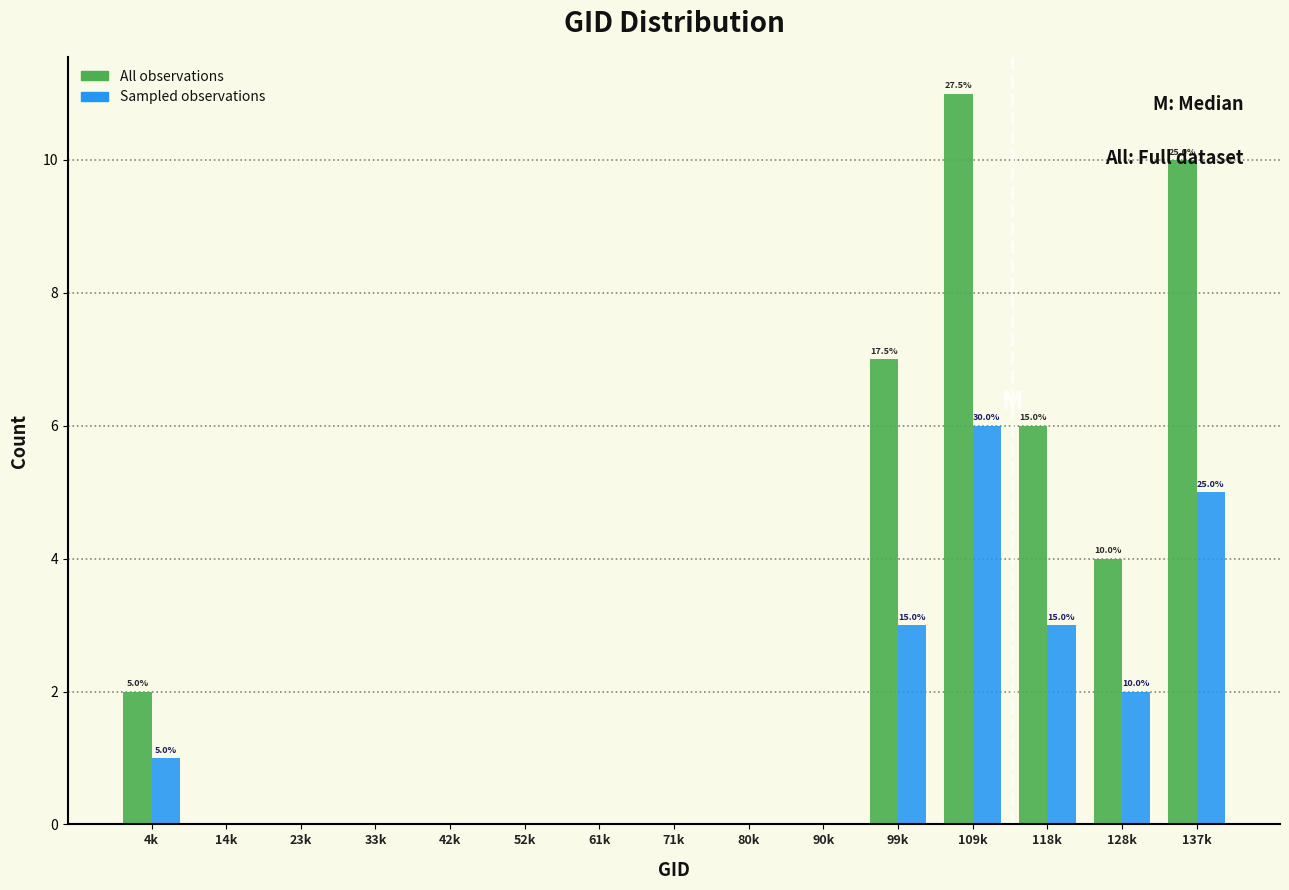

What is the total value across all series at 109k?

17